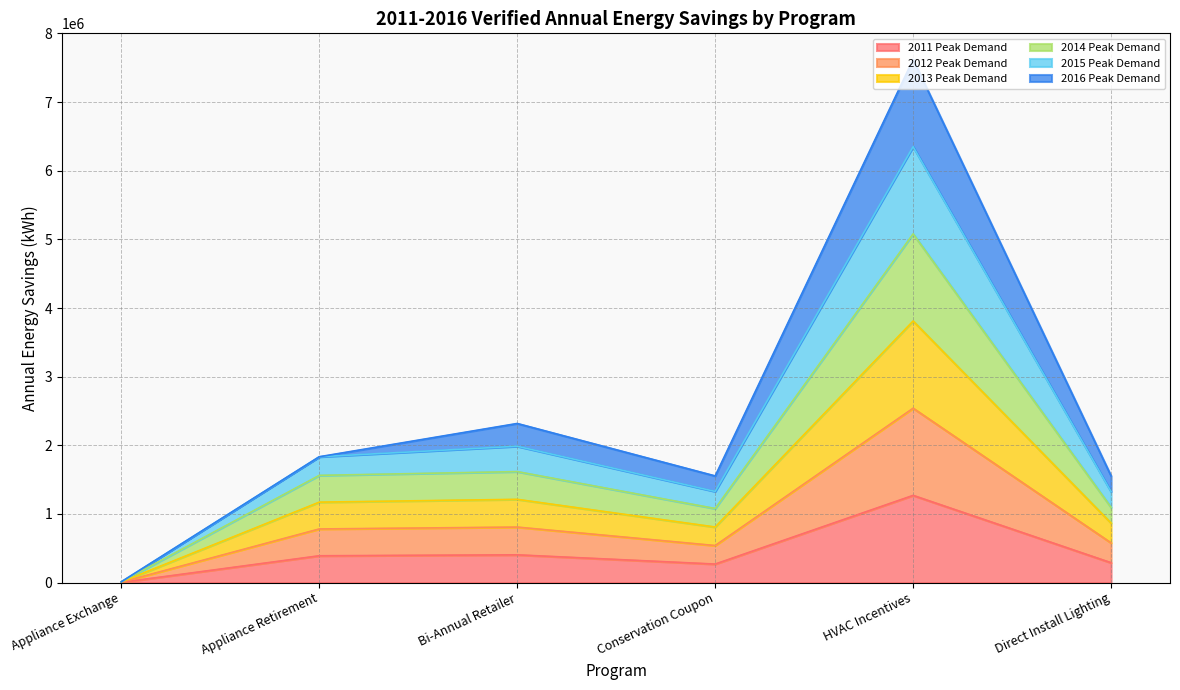

Which category has the highest value across all series?

HVAC Incentives